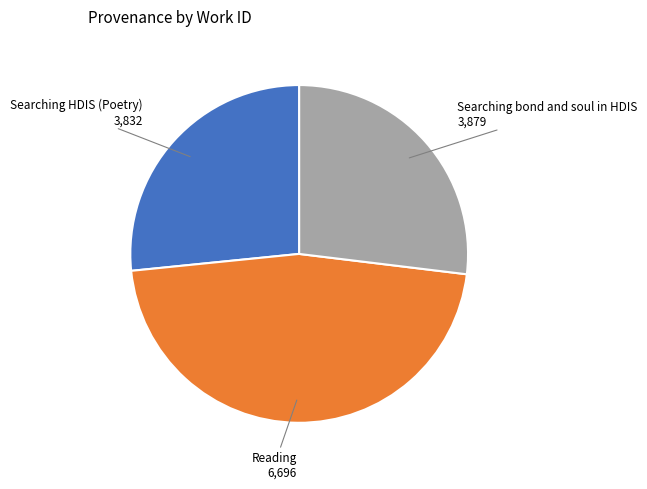

Approximately how many times larger is the value at Reading compared to Searching HDIS (Poetry)?

1.7